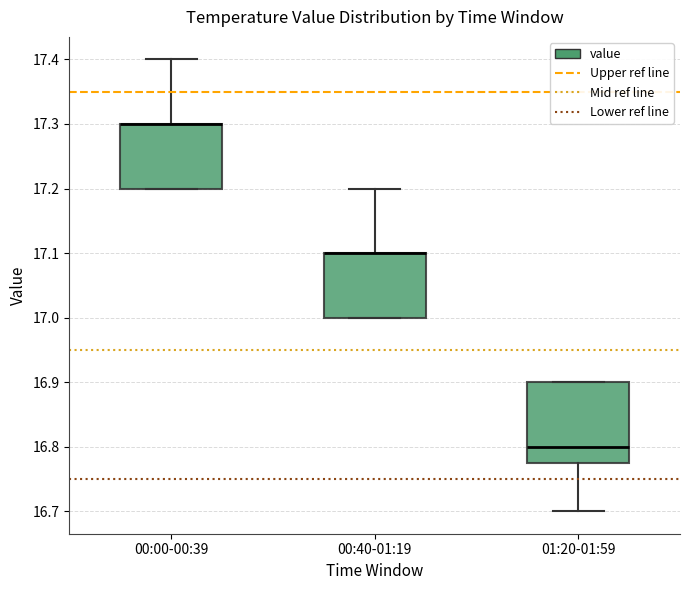

Reading left to right, transcribe this box plot: for each box, give where its median line is, the range the box spans, and where its two whiskers end, as read against the y-axis. The values are not printed on the chart, so give them approximately, as read against the axis.

00:00-00:39: median 17.30 (drawn on the box's upper edge), box 17.20 to 17.30, whiskers 17.20 to 17.40
00:40-01:19: median 17.10 (drawn on the box's upper edge), box 17.00 to 17.10, whiskers 17.00 to 17.20
01:20-01:59: median 16.80, box 16.78 to 16.90, whiskers 16.70 to 16.90